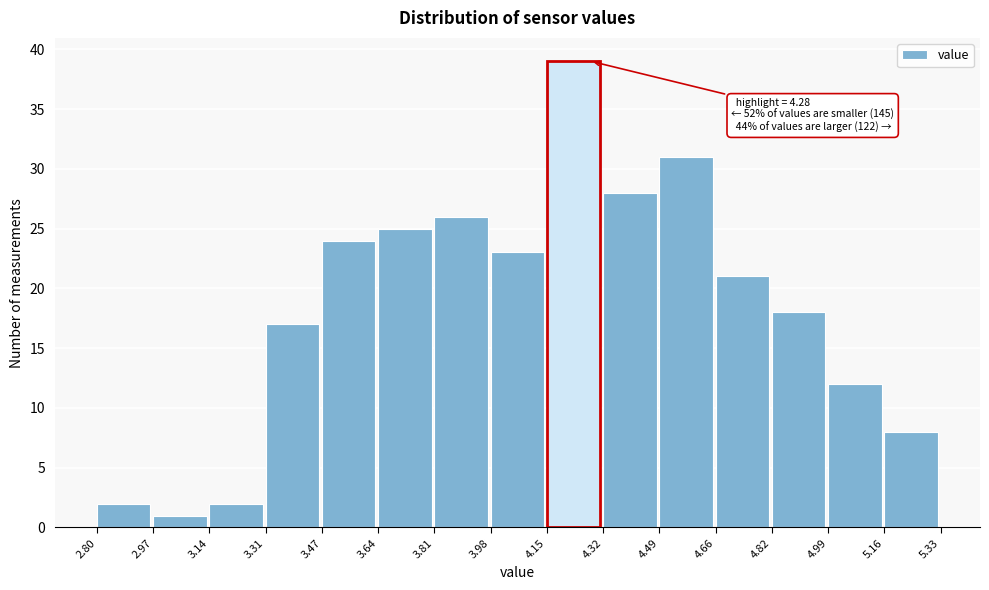

Which range on the x-axis has the tallest bar?

4.15 to 4.32